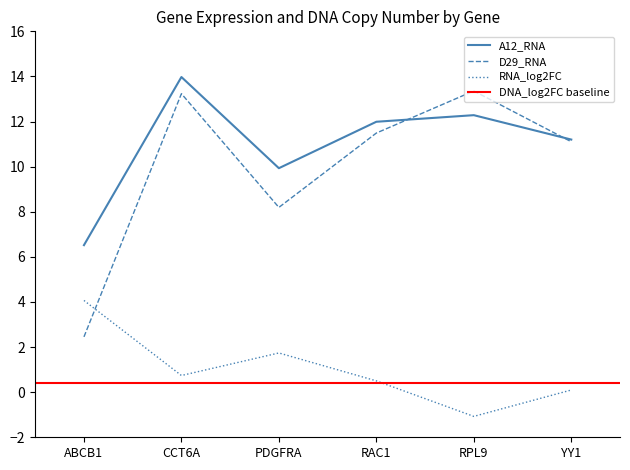

What is the approximate value of A12_RNA at YY1?

11.2